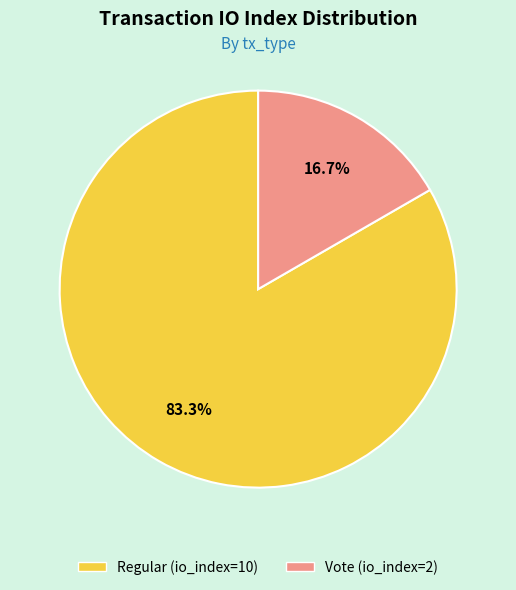

The Vote (io_index=2) slice represents 4% of the pie. True or false?

False